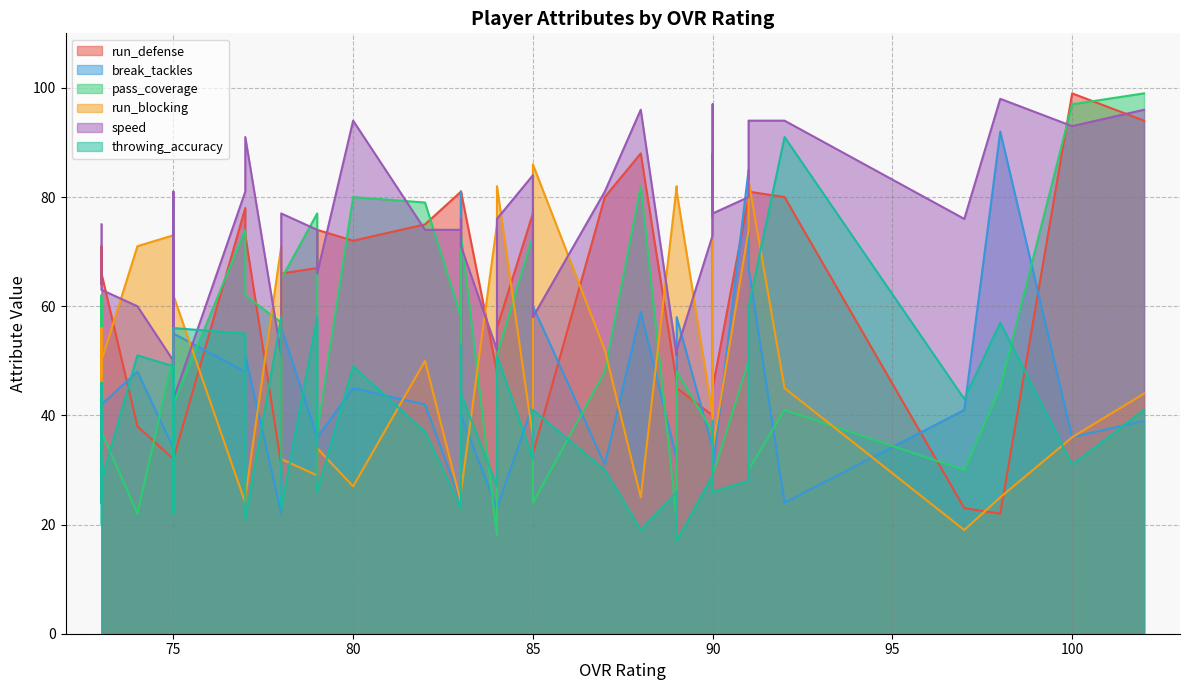

What is the minimum value shown in the chart?

17